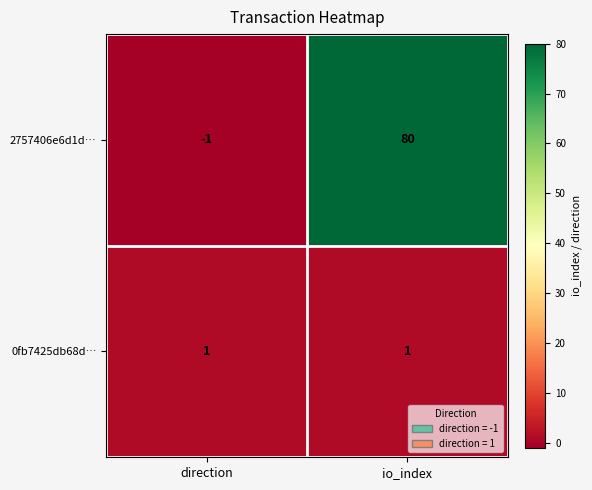

At which category does the chart reach its minimum across all series?

direction